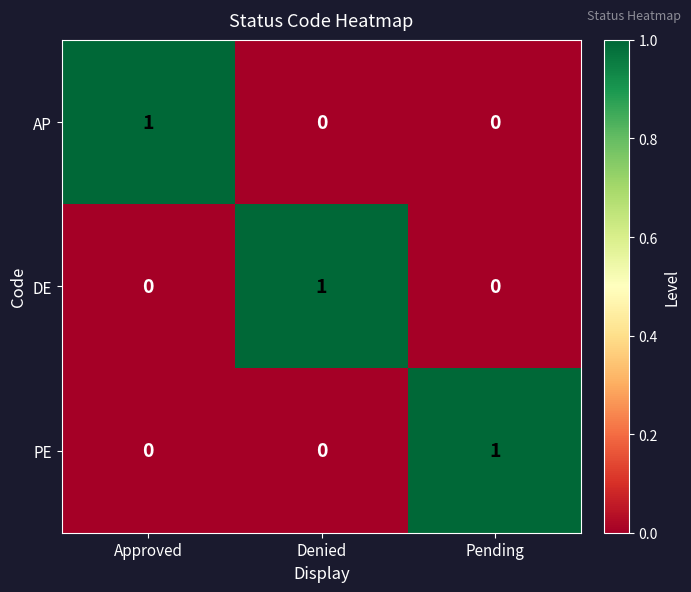

At which label does AP reach its peak?

Approved